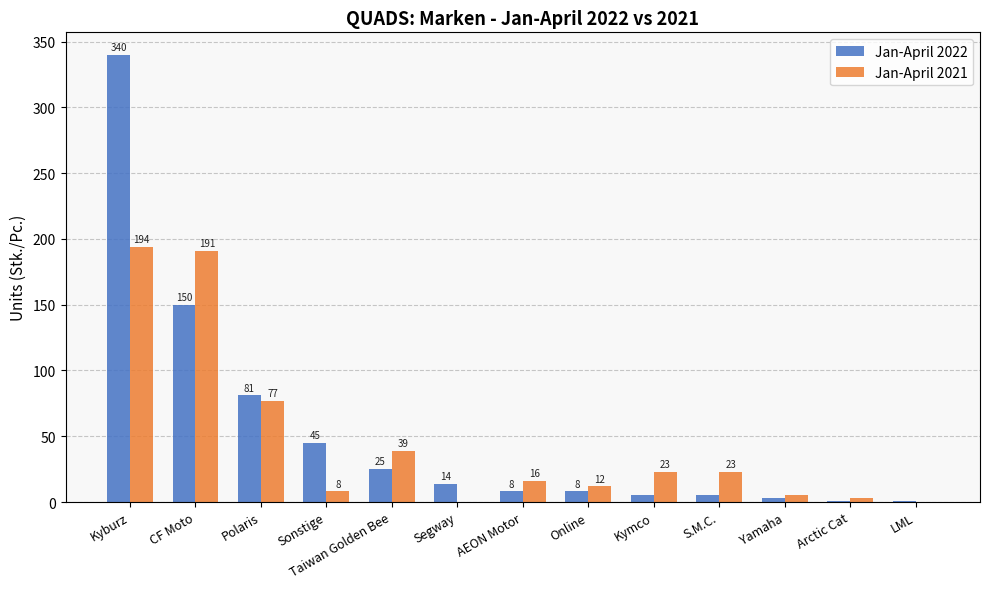

What is the total value across all series at Sonstige?

53